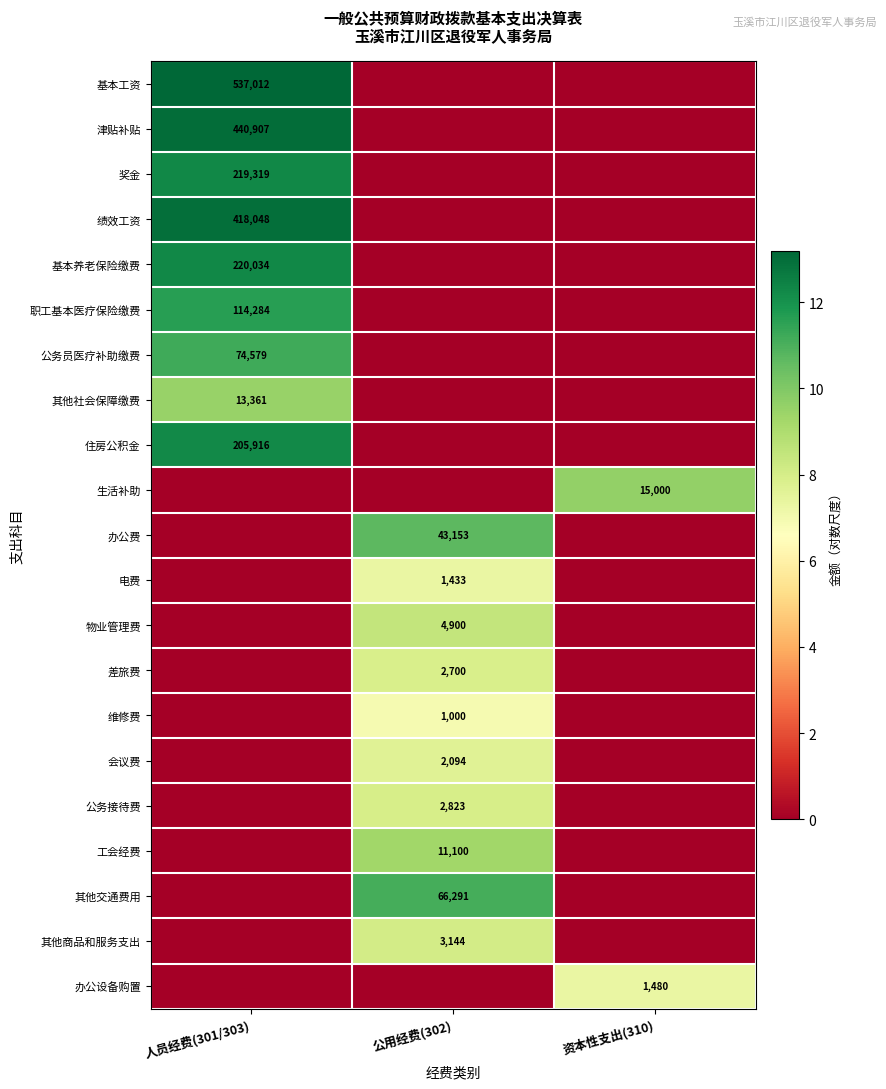

True or false: 生活补助 has a value of 24781 at 资本性支出(310).

False